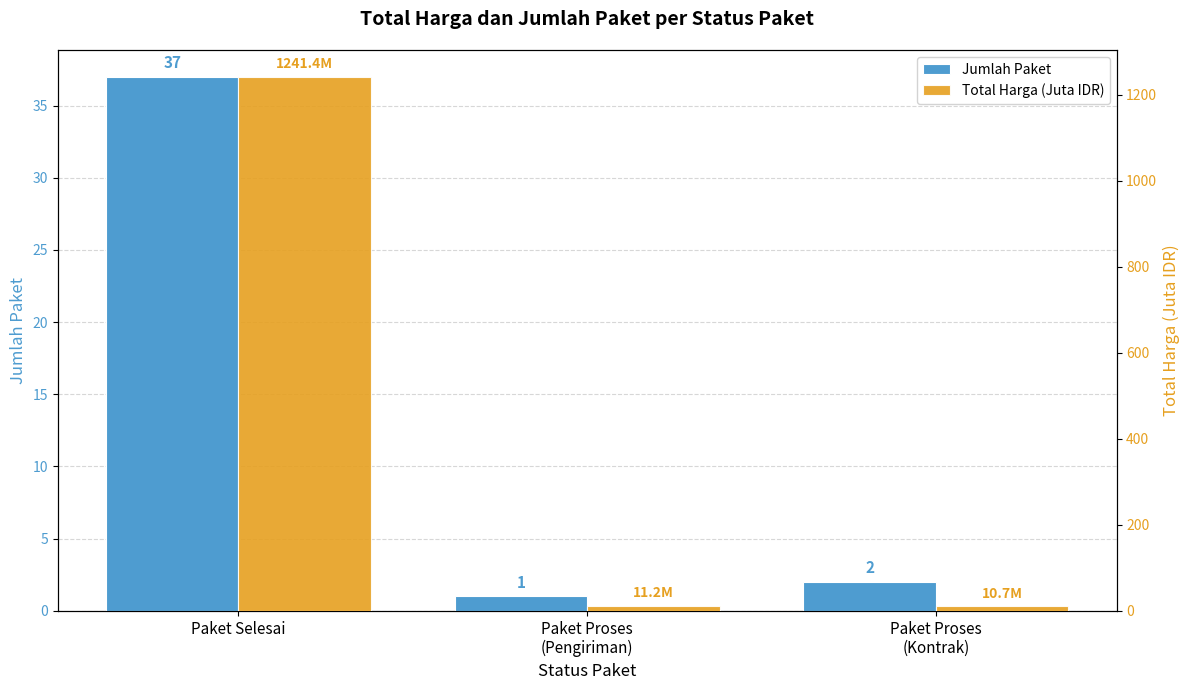

What is the spread (max minus min) of values at Paket Selesai?

1204.4